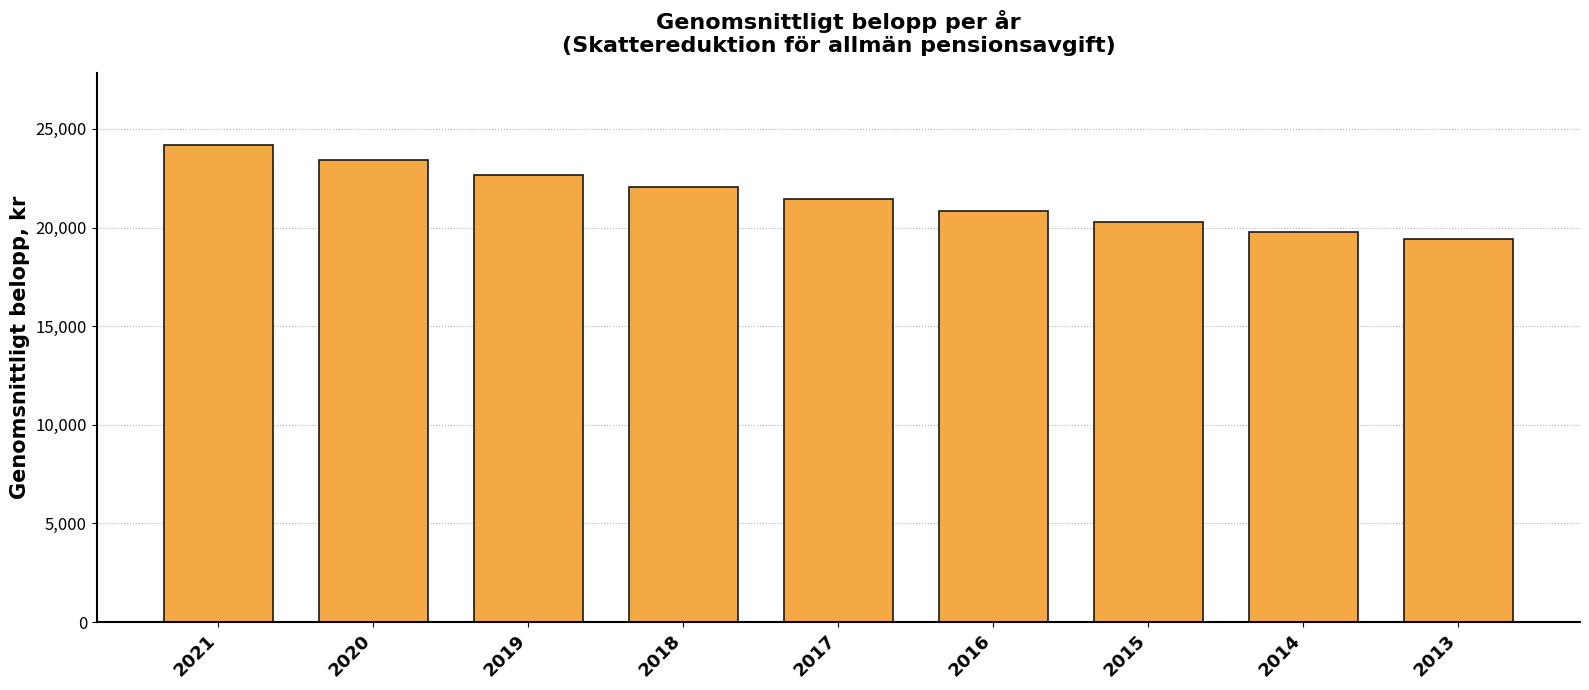

Read the value at 2015.

20290.0